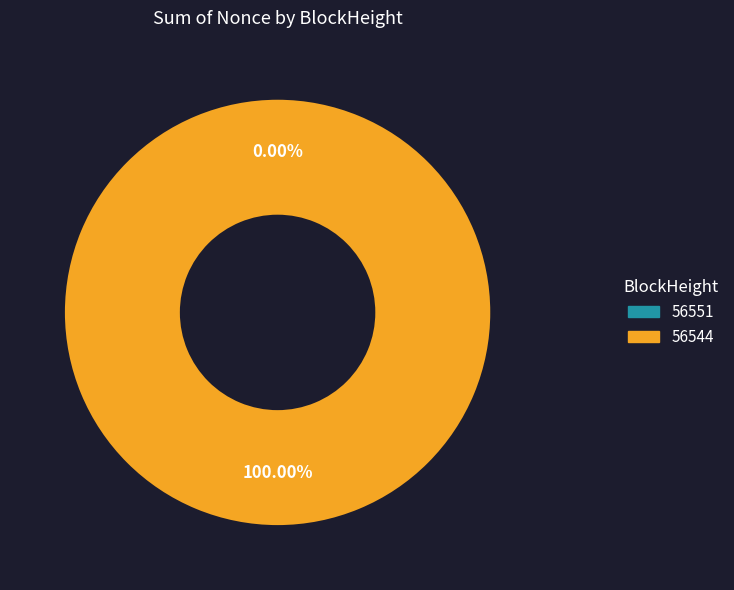

Is there any slice that represents more than half of the pie?

Yes